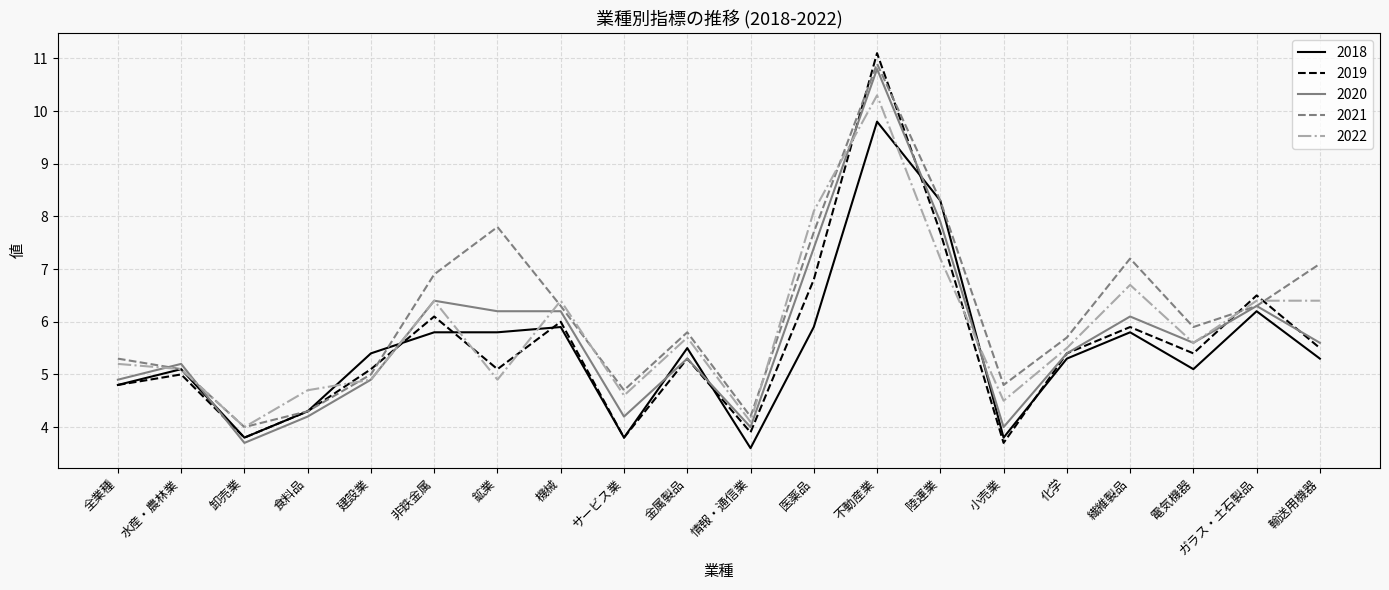

Which series ends up on top after the final intersection of 2018 and 2019?

2019